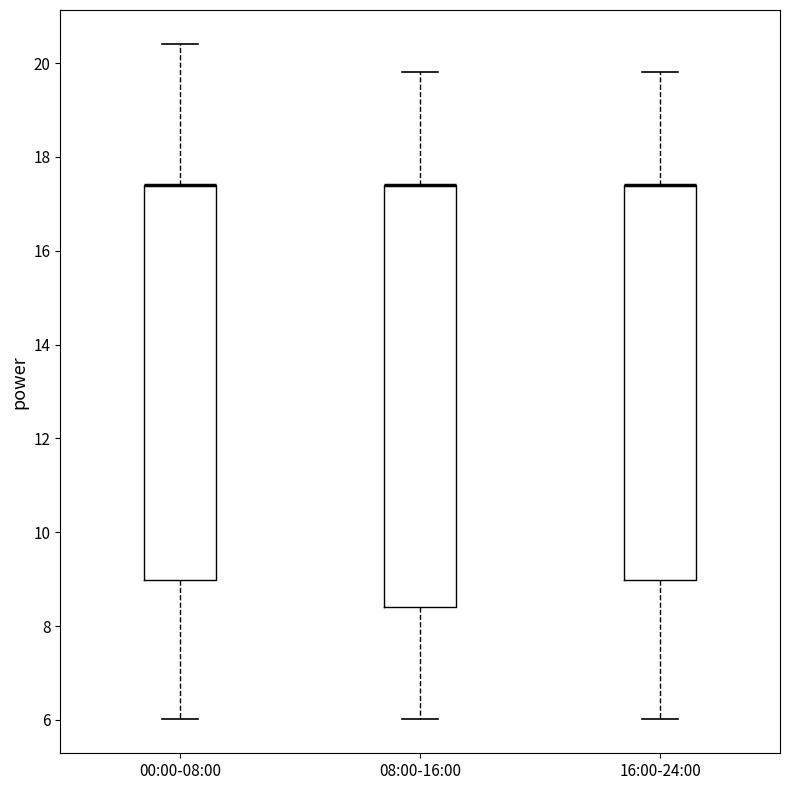

Where is the upper edge of the box for 08:00-16:00 on the y-axis? The values are not printed on the chart, so give them approximately, as read against the axis.

17.4